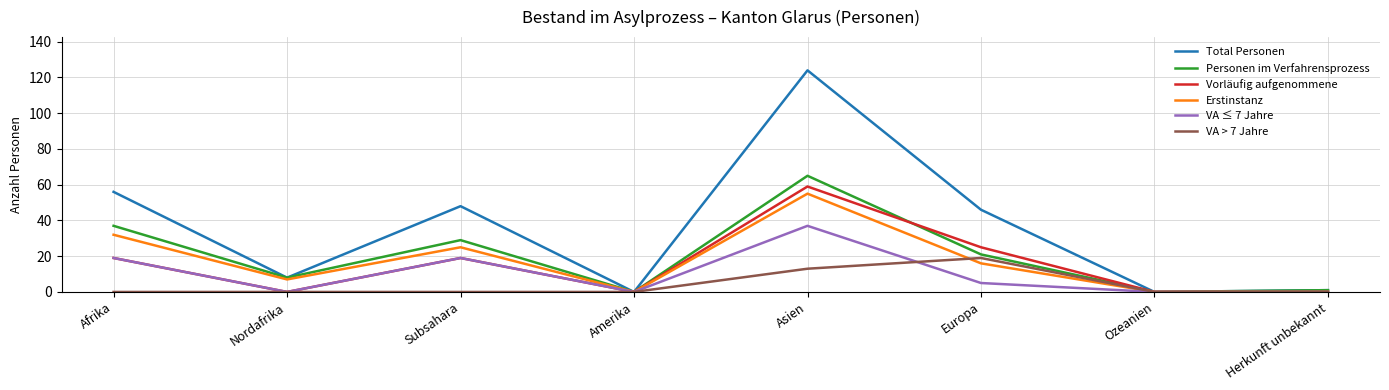

The Vorläufig aufgenommene series shows 0 at Ozeanien. True or false?

True